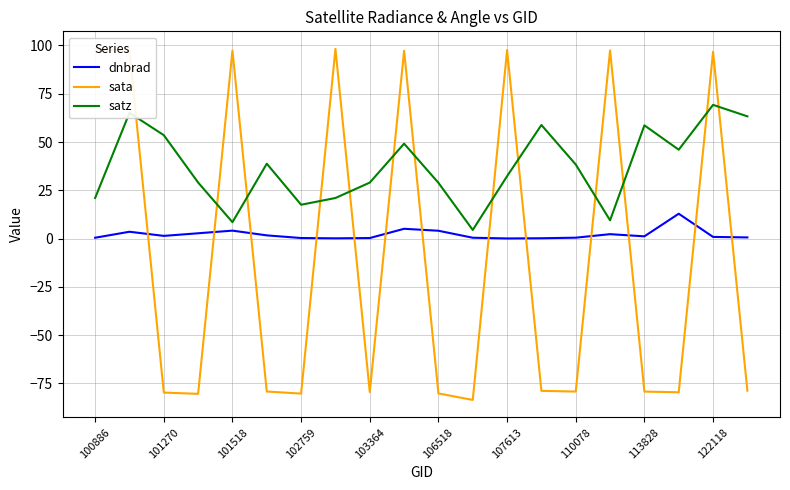

True or false: dnbrad and satz cross at least once.

False